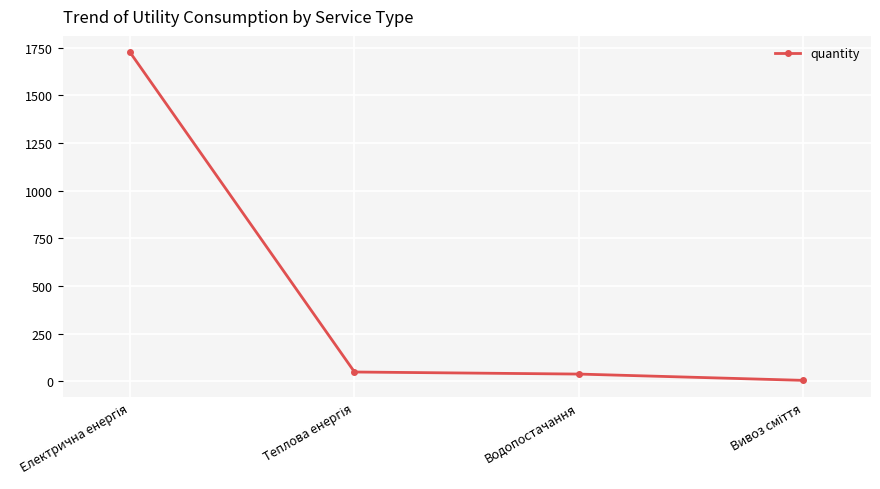

Reading left to right, list all the values displayed in this chart.

1725.0	48.8	38.0	5.0